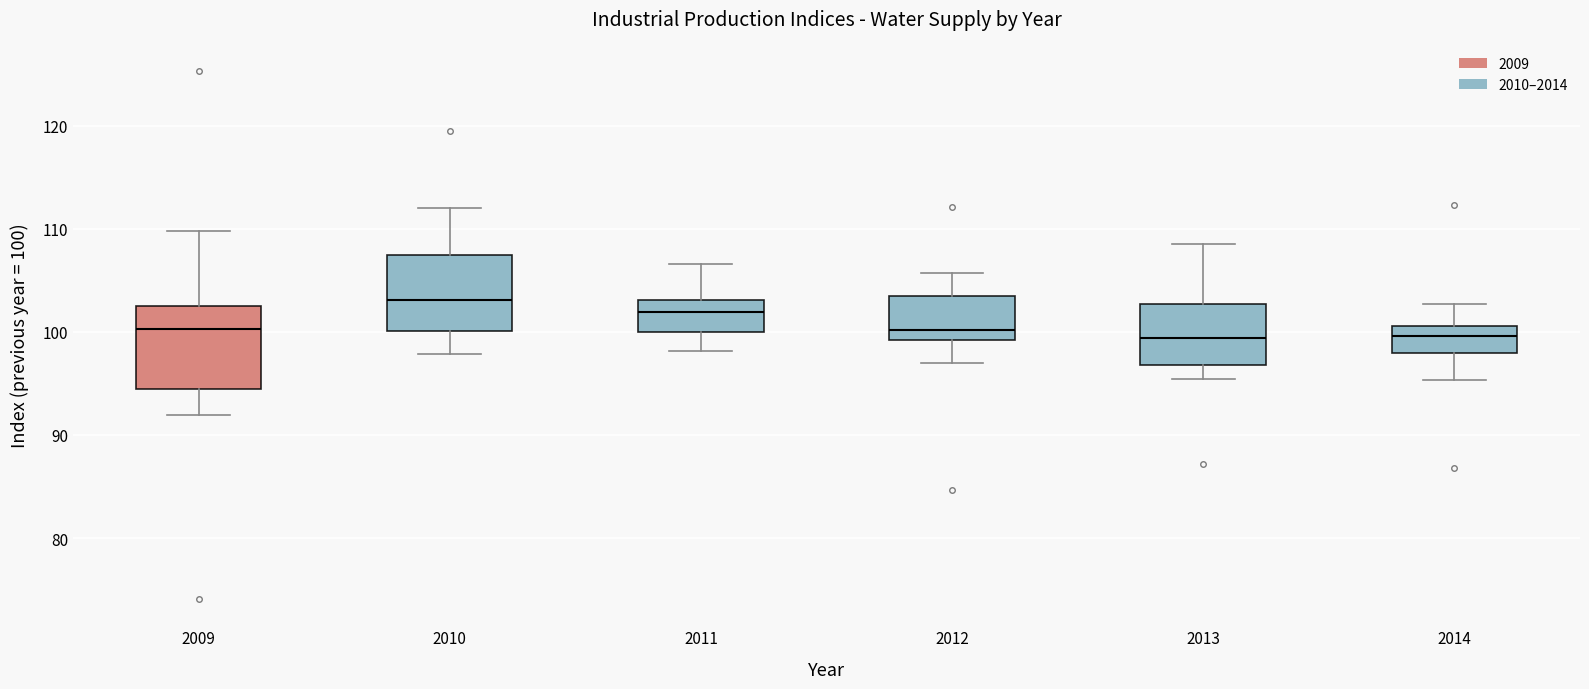

Where does the median line of the box at x = 2011 sit on the y-axis? The values are not printed on the chart, so give them approximately, as read against the axis.

102